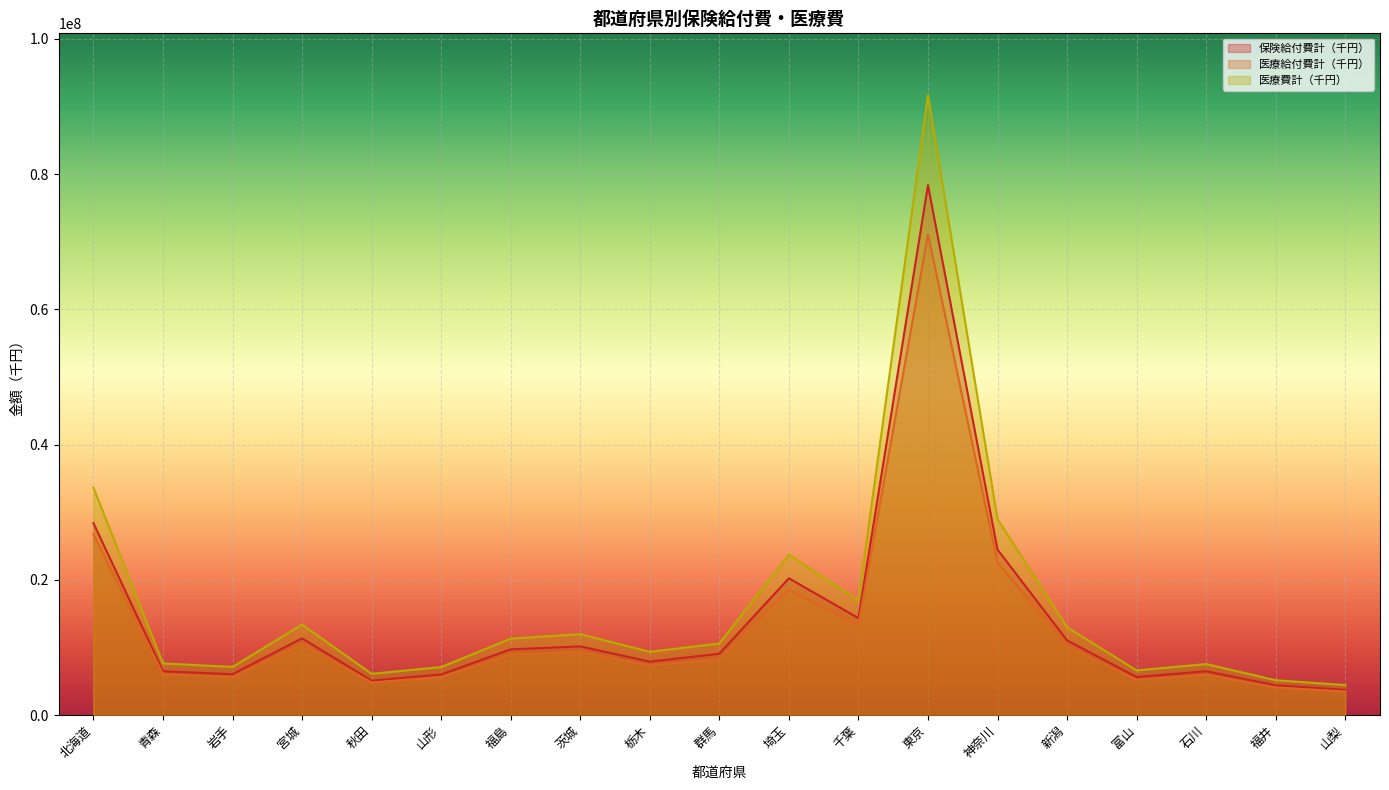

Reading right to left, extract all data points from this chart.

保険給付費計（千円）: 3725972.2	4392419.6	6470340.1	5613069.9	11037368.4	24458225.3	78366217.5	14324488.3	20220179.0	9060576.5	7896562.1	10145721.8	9707917.7	5992708.5	5087139.5	11343212.3	6034257.0	6470447.4	28382959.6
医療給付費計（千円）: 3468368.5	4072636.2	5946074.6	5184642.8	10201963.8	22559373.6	71081263.9	13306875.8	18523944.7	8295147.5	7337052.6	9344534.8	8956557.7	5604731.9	4808044.4	10540887.2	5613623.9	6020581.6	26730025.7
医療費計（千円）: 4429584.7	5140612.7	7538276.5	6594506.5	12988131.9	28967104.3	91644932.8	16952642.7	23719934.5	10578782.5	9352207.6	11958174.3	11298221.7	7089380.9	6094476.6	13381665.8	7112824.1	7630564.6	33632170.2